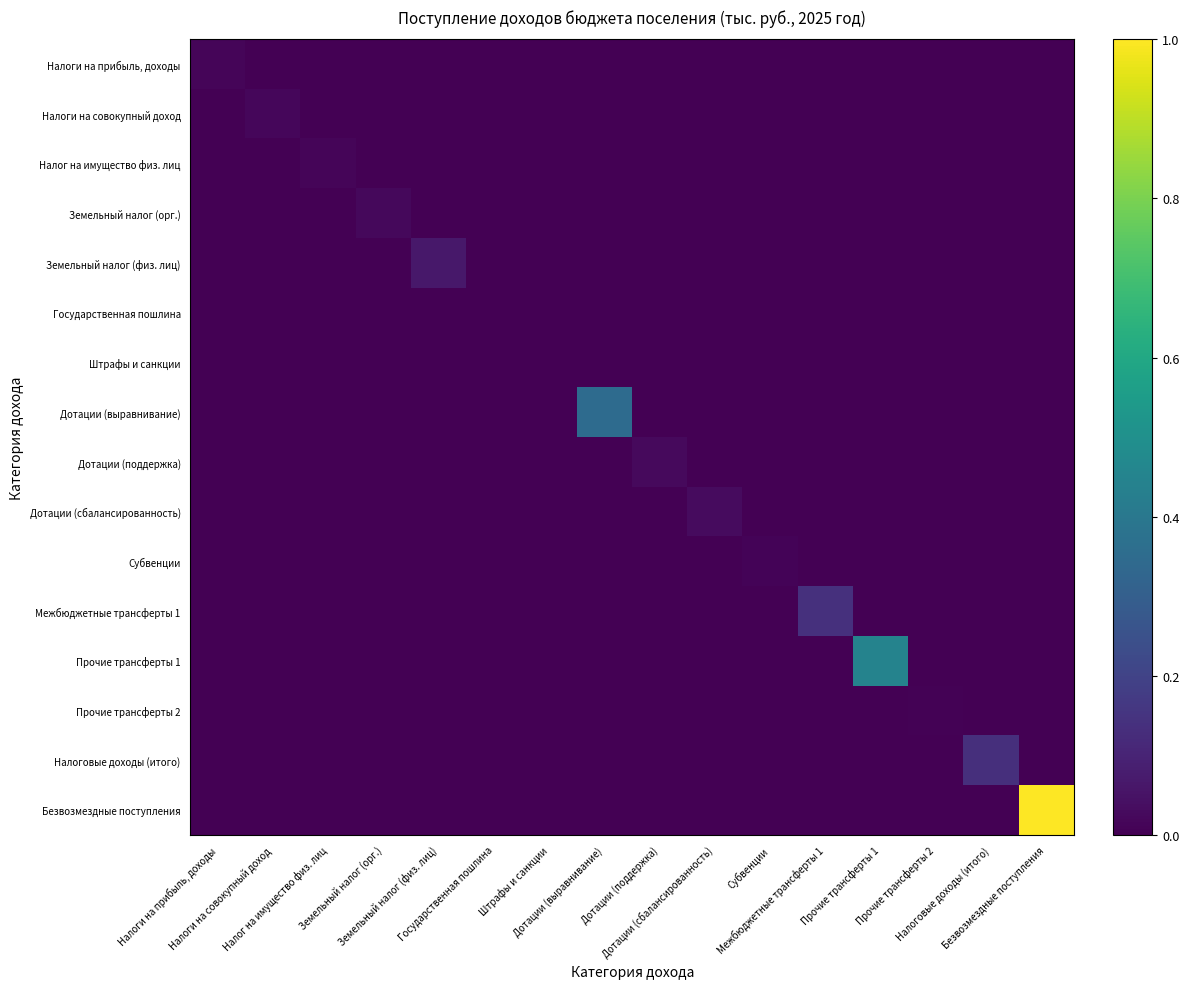

Rank the series at Налоговые доходы (итого) from highest to lowest value.

Налоговые доходы (итого), Налоги на прибыль, доходы, Налоги на совокупный доход, Налог на имущество физ. лиц, Земельный налог (орг.), Земельный налог (физ. лиц), Государственная пошлина, Штрафы и санкции, Дотации (выравнивание), Дотации (поддержка), Дотации (сбалансированность), Субвенции, Межбюджетные трансферты 1, Прочие трансферты 1, Прочие трансферты 2, Безвозмездные поступления